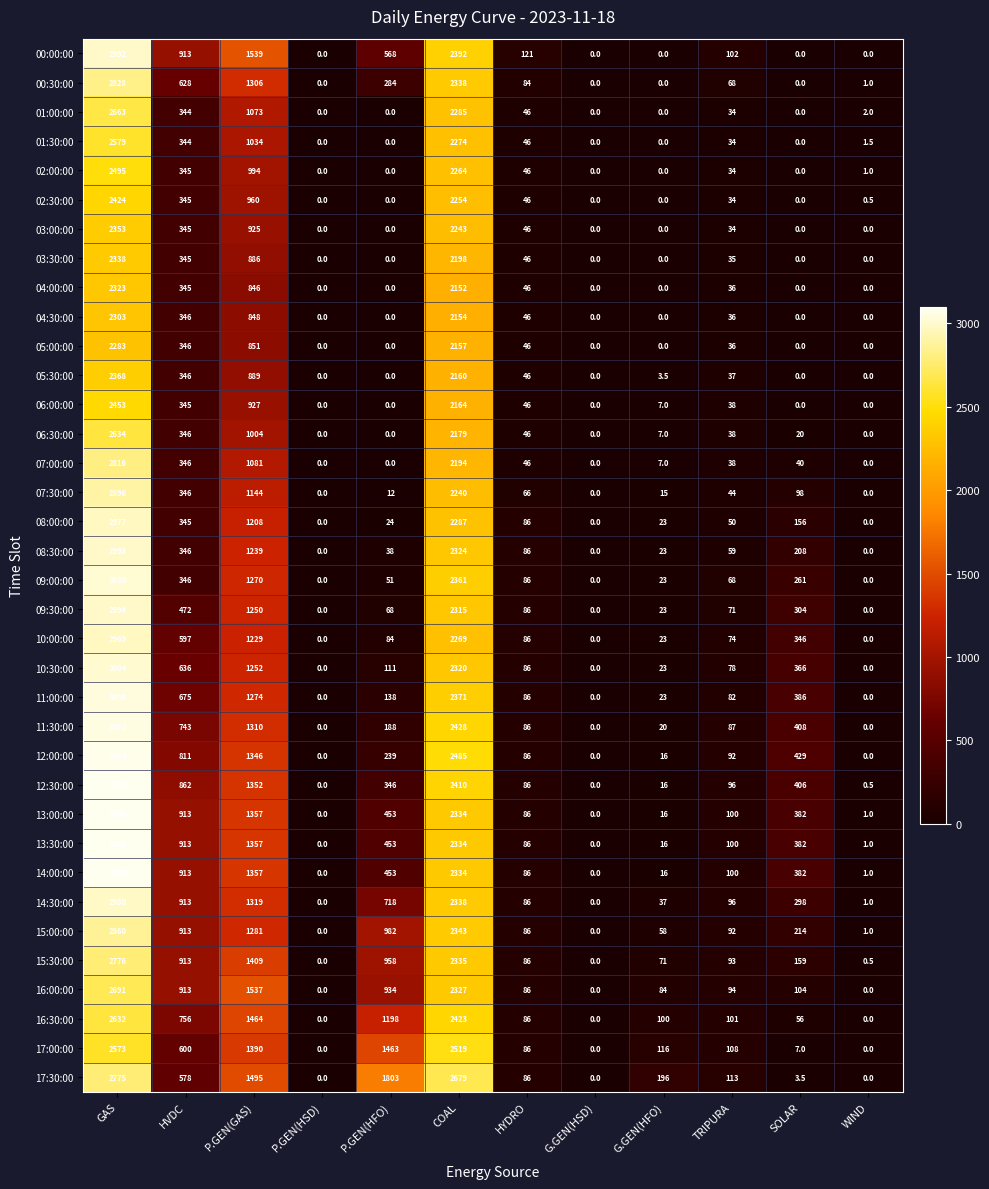

What is the average value of the 08:30:00 series?

610.1